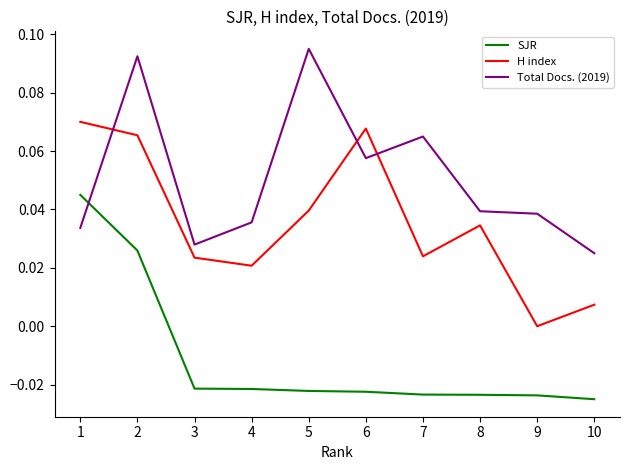

The value of H index at 4 is 0.0. True or false?

True